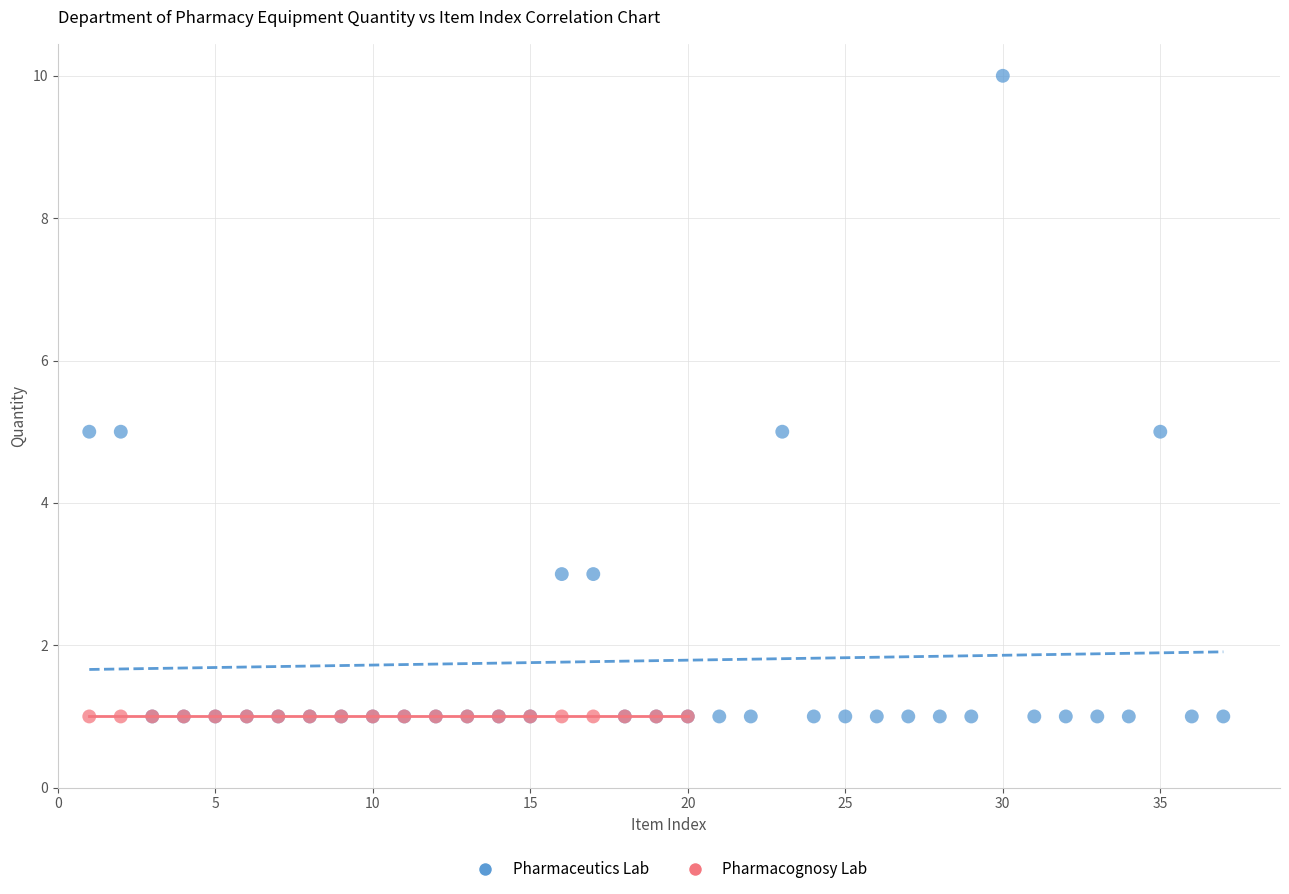

Which series reaches the maximum Y coordinate?

Pharmaceutics Lab